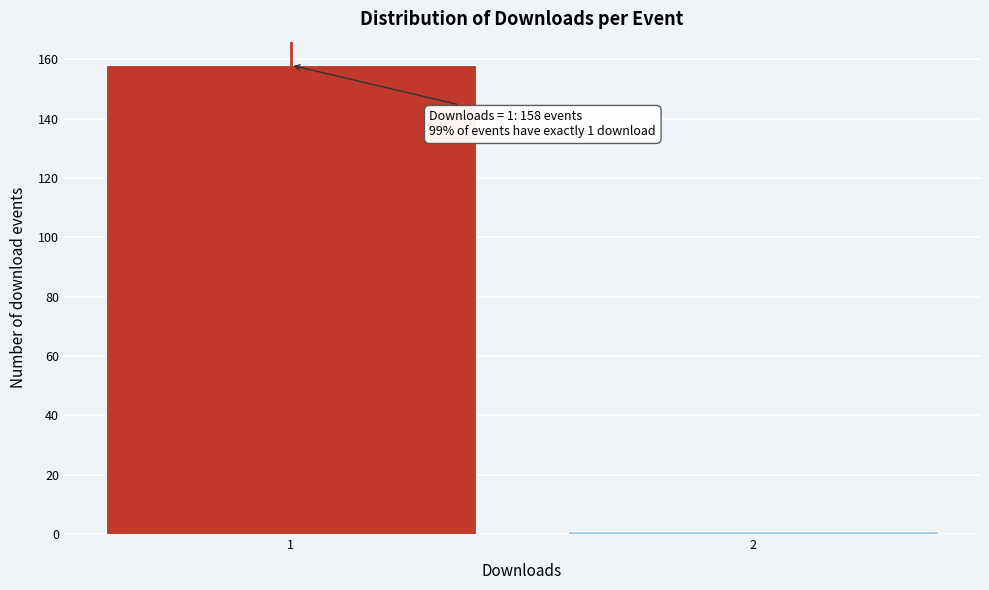

Reading left to right, extract all data points from this chart.

158	1